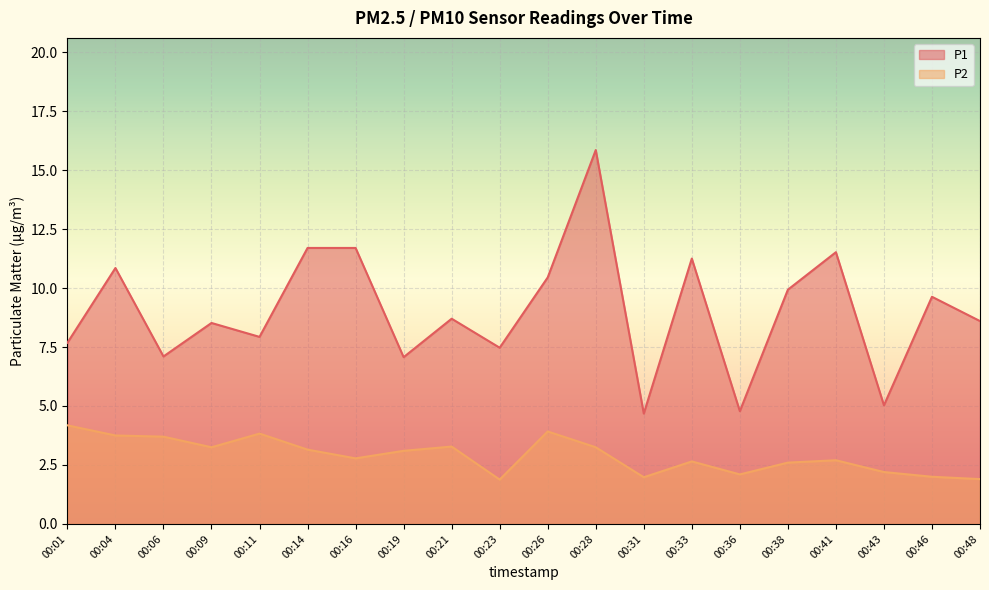

Is it true that P2 equals 6.3 at 00:04?

False